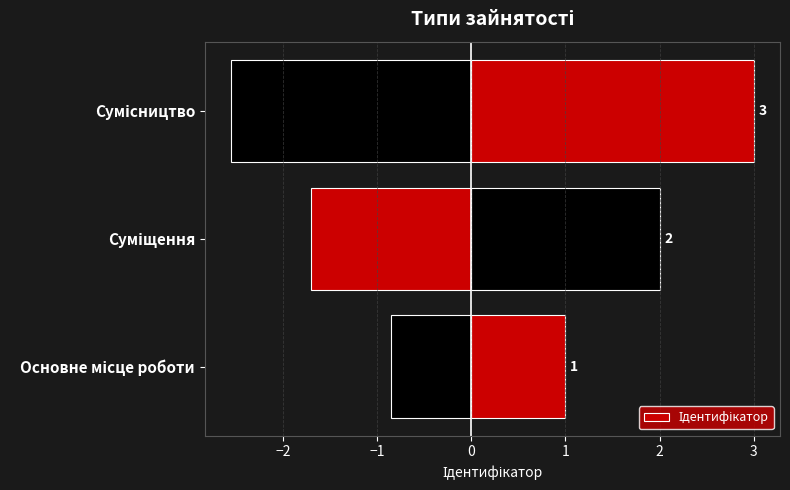

How many series are shown in this chart?

1